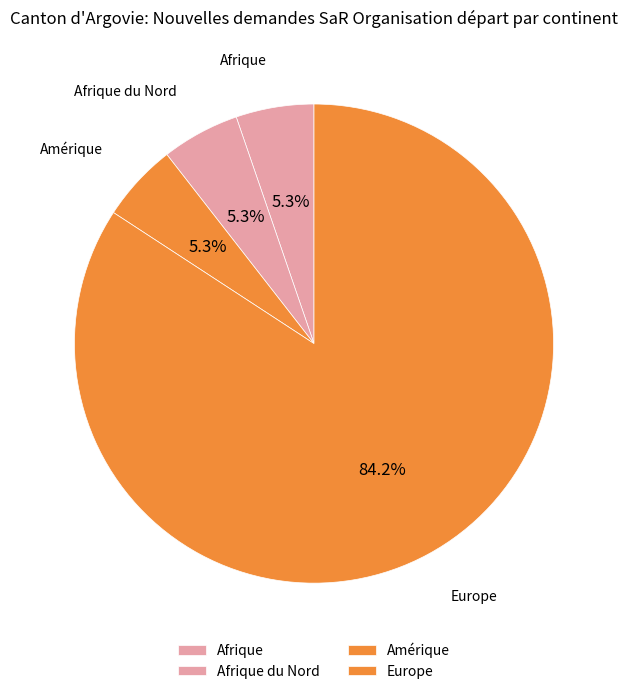

How many segments does this pie chart have?

4